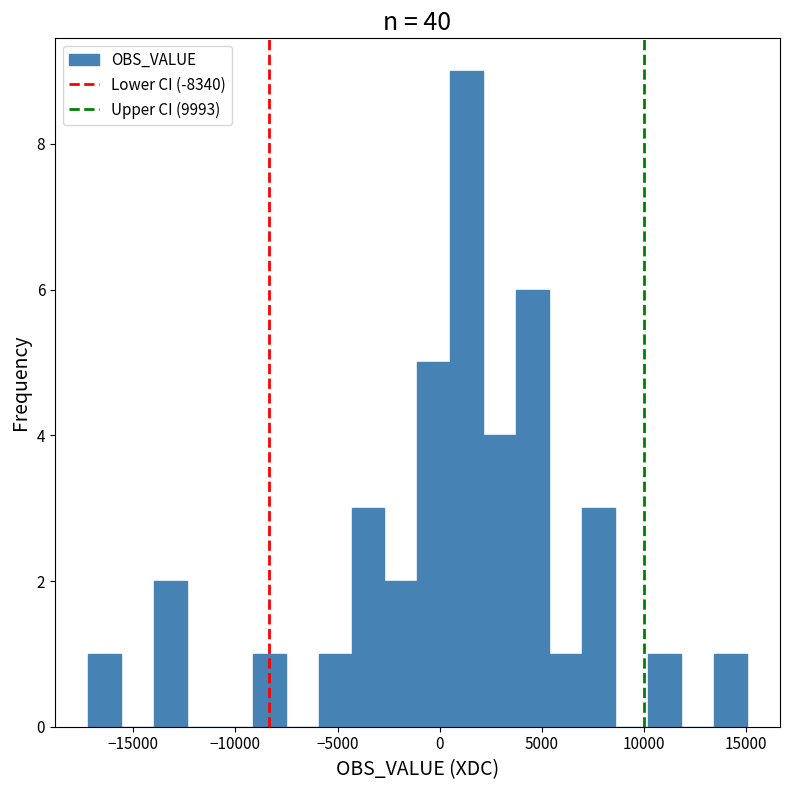

Read against the x-axis, roughly where is the centre of the tallest bar?

1500